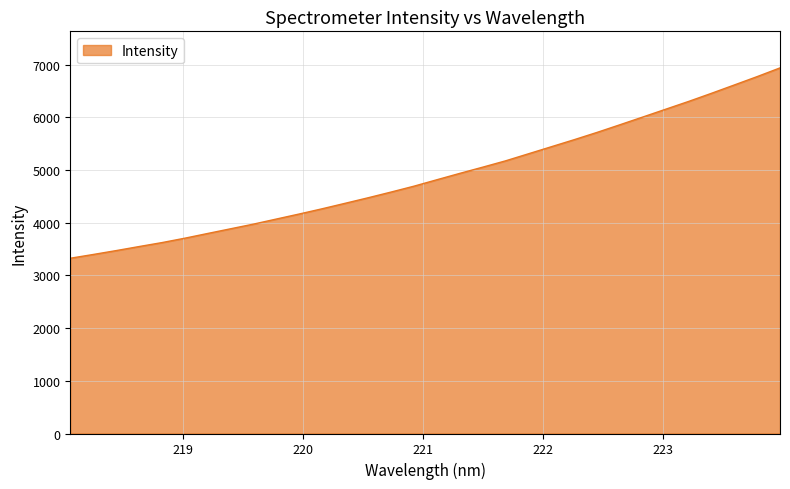

What is the maximum value shown in the chart?

6941.8